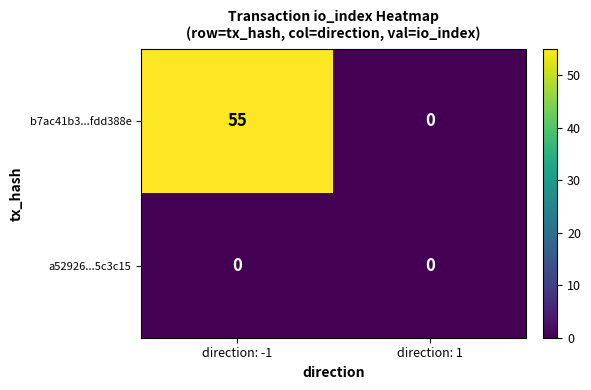

Reading left to right, what are all the values shown in this chart?

b7ac41b3...fdd388e: 55	0
a52926...5c3c15: 0	0